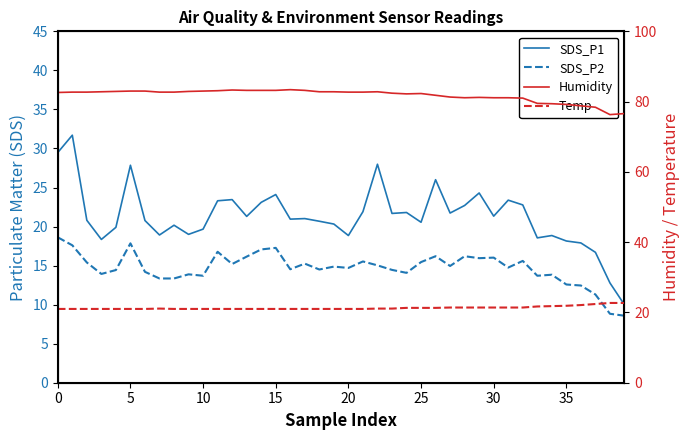

How many lines are shown in the chart?

4